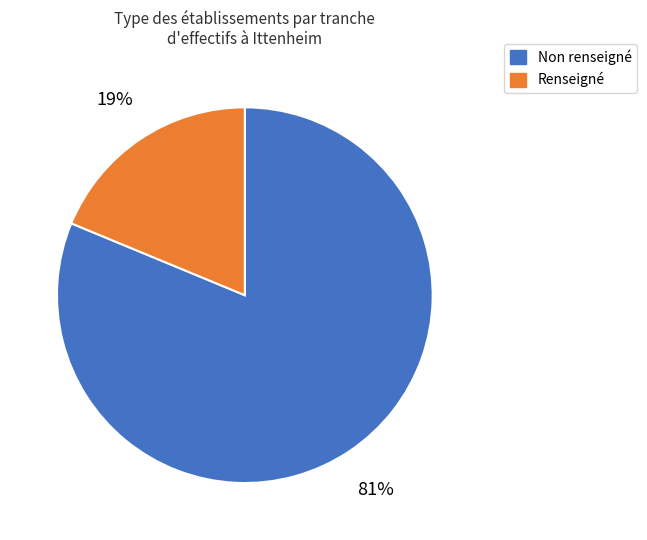

Do Renseigné and Non renseigné together represent more than half of the pie?

Yes